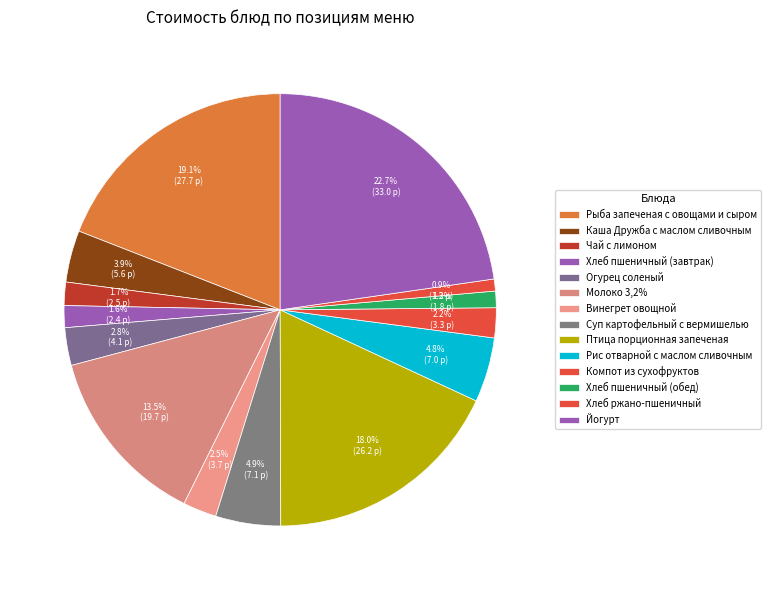

What is the change in value from Рыба запеченая с овощами и сыром to Суп картофельный с вермишелью?

-20.6